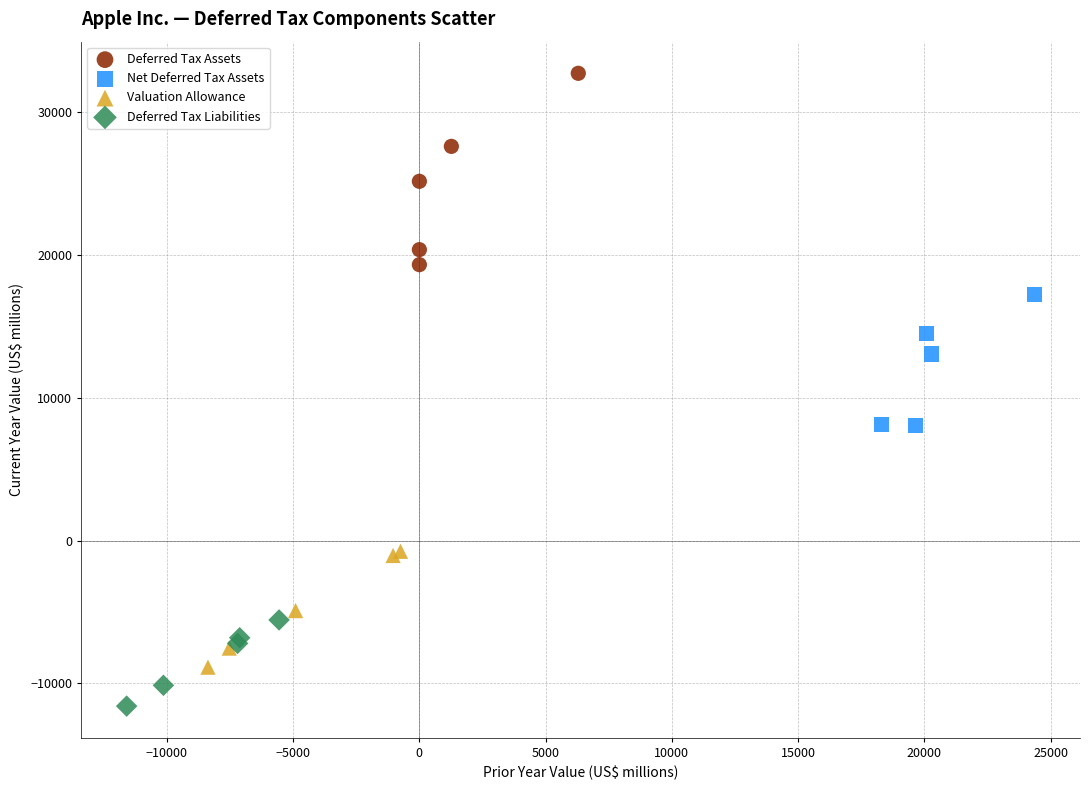

Which series has the largest Y range (max minus min)?

Deferred Tax Assets